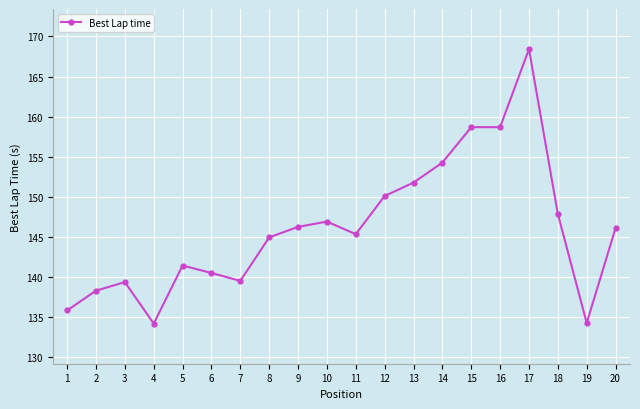

What is the sum of all values?

2923.1